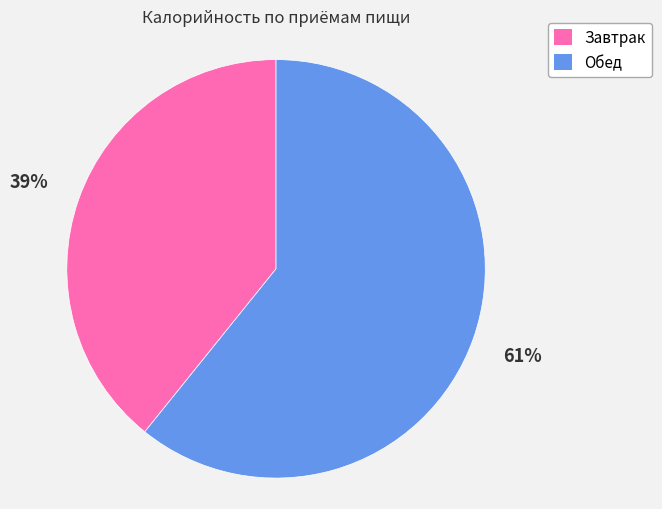

To the nearest percent, what percentage of the pie is Обед?

61%